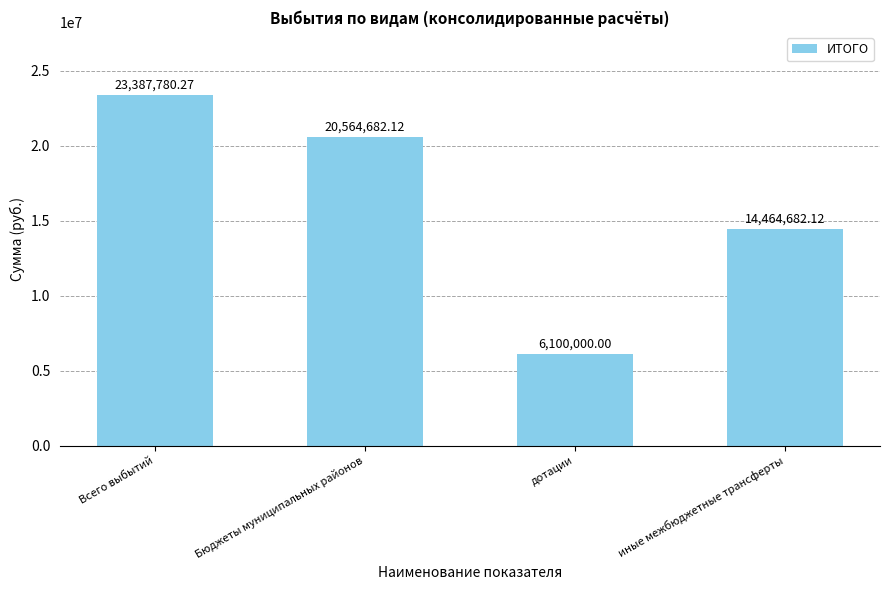

What is the difference between the second highest and second lowest values?

6100000.0